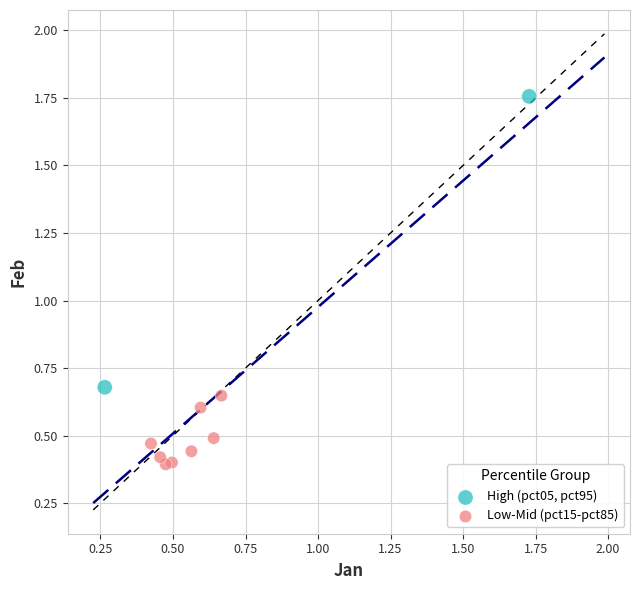

Which series contains the highest Y value?

High (pct05, pct95)